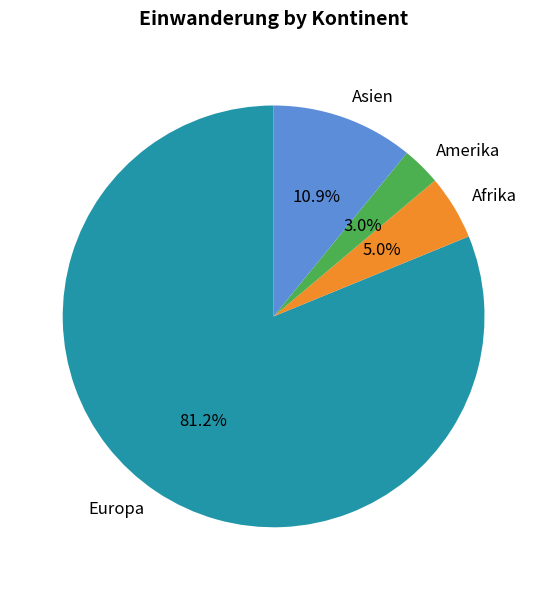

Which category has the biggest portion of the pie?

Europa